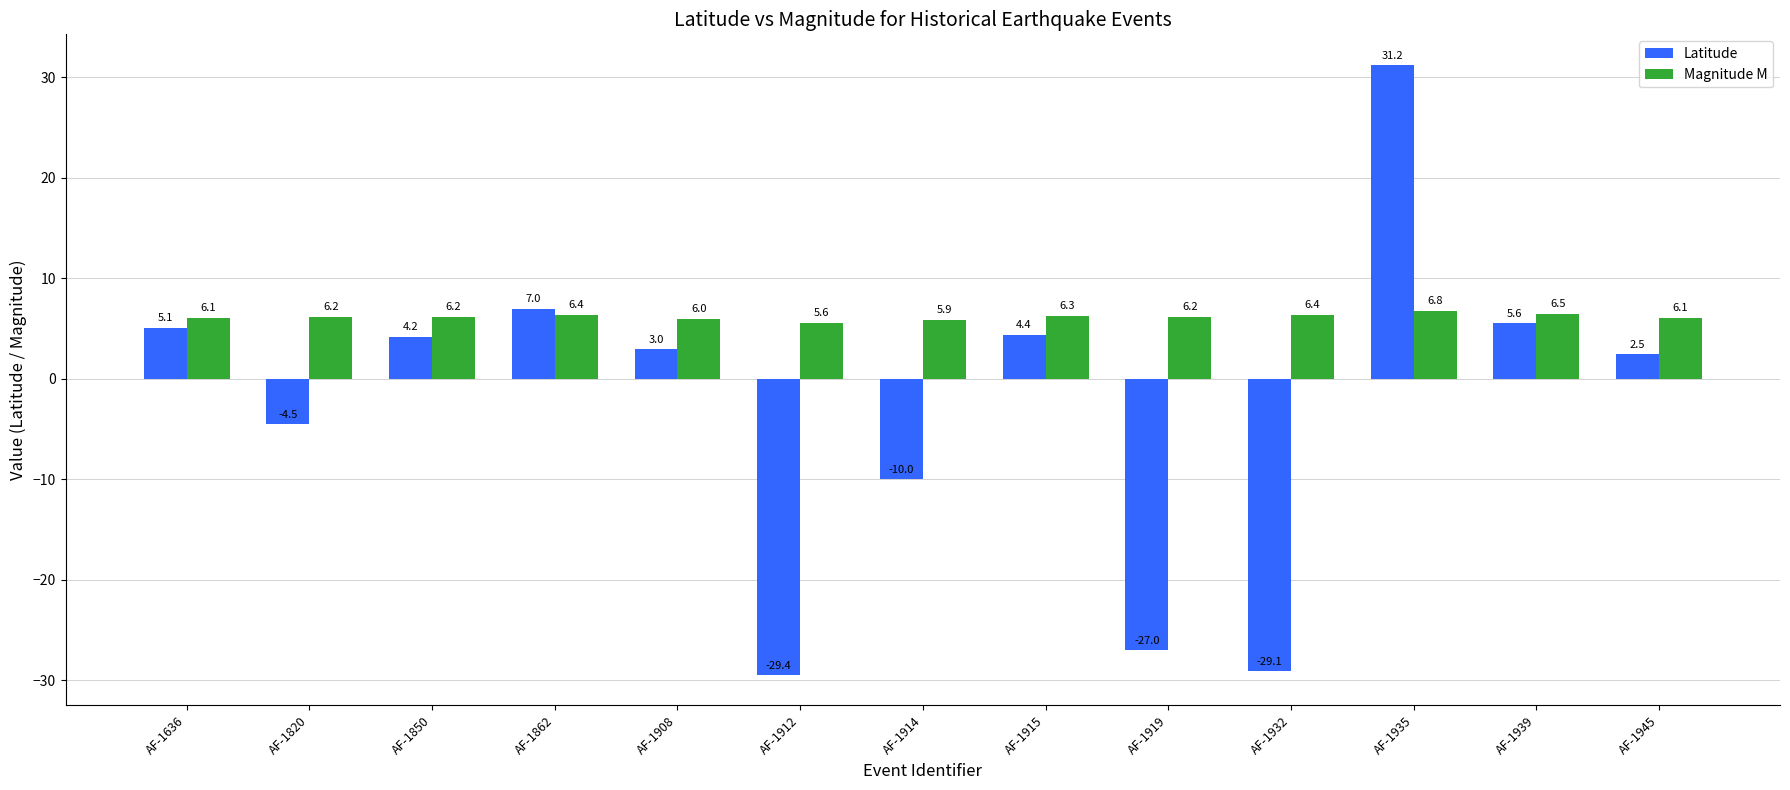

Are the bars grouped side by side (vs. stacked)?

Yes